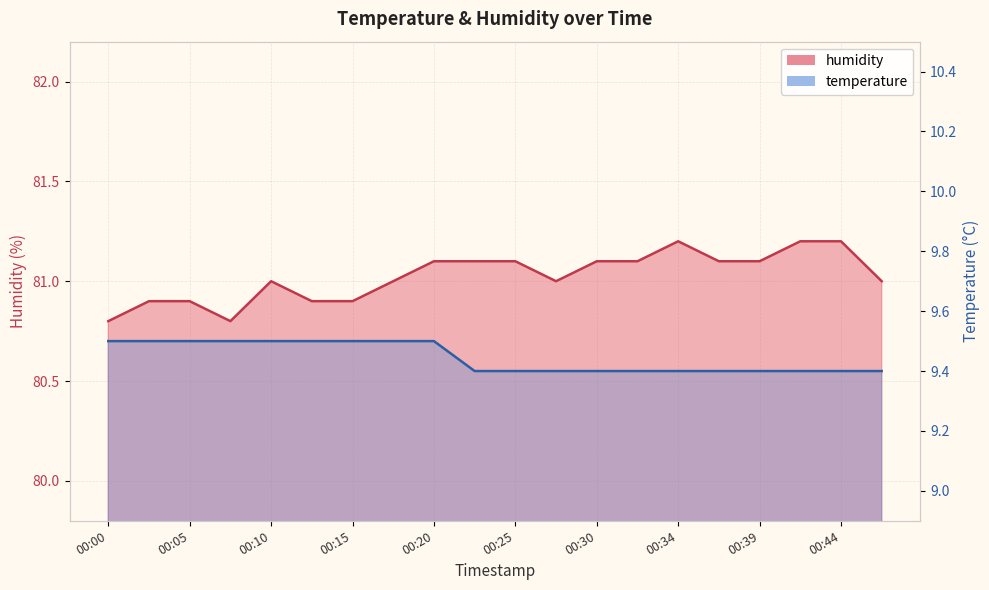

What is the total value across all series at 00:44?

90.6